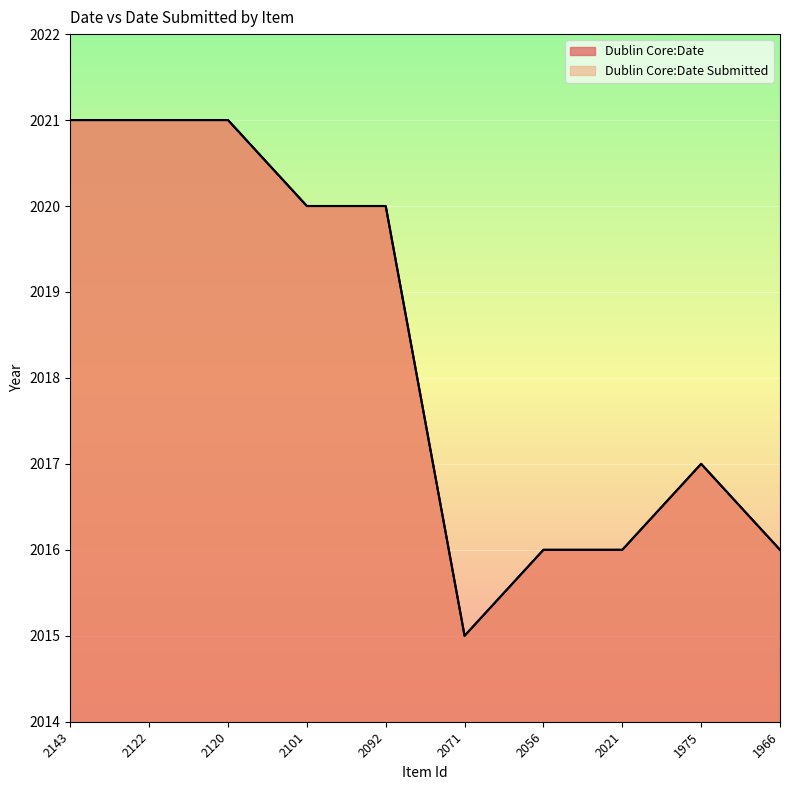

What are all the series names shown in the legend?

Dublin Core:Date, Dublin Core:Date Submitted